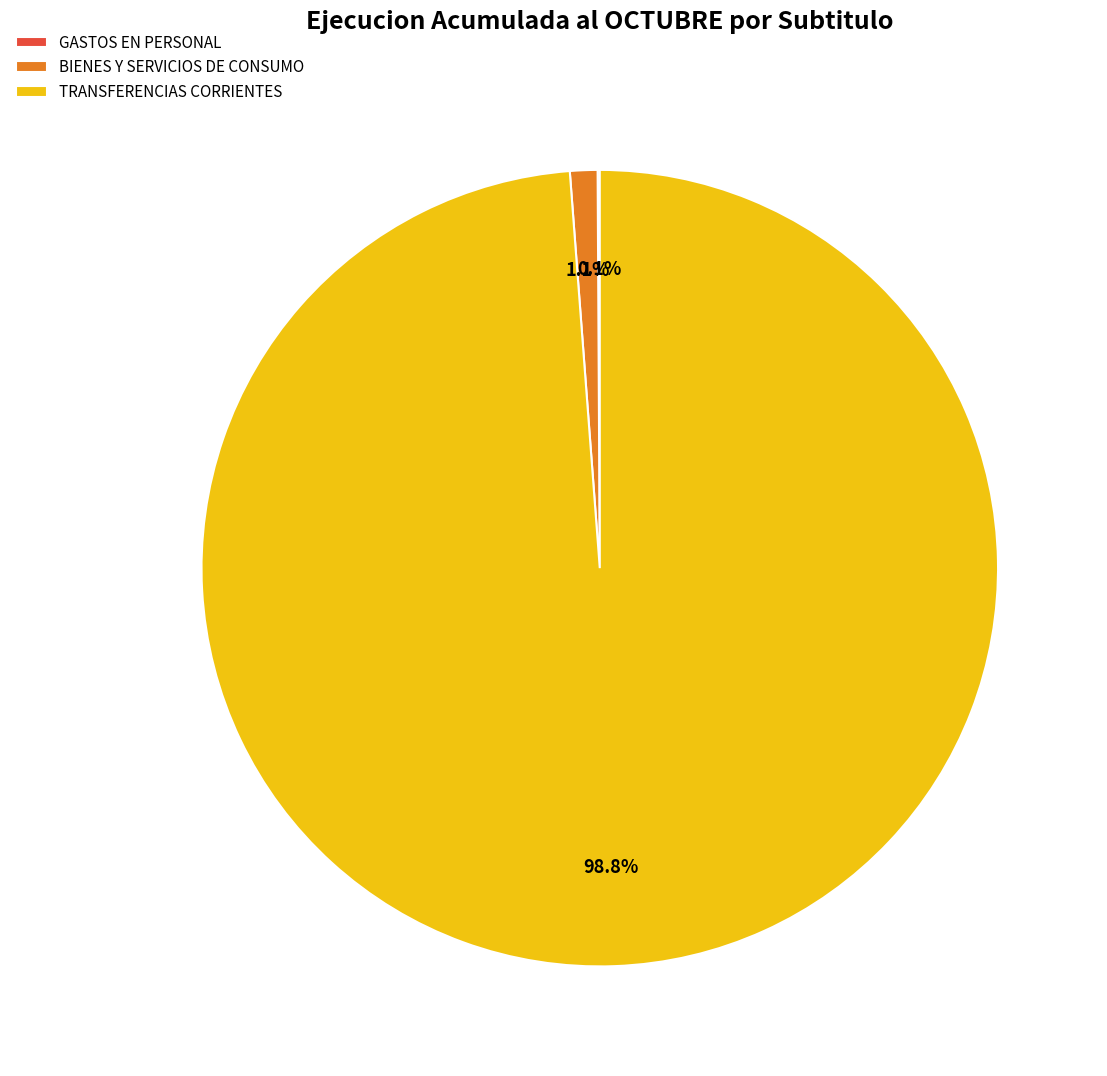

How much of the chart is everything except TRANSFERENCIAS CORRIENTES?

1.2%